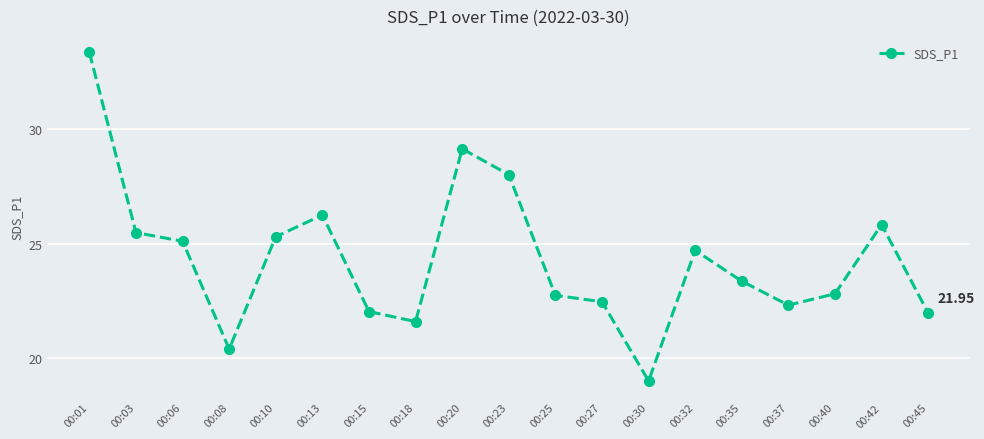

True or false: there are more than 0 points higher than both neighbors.

True